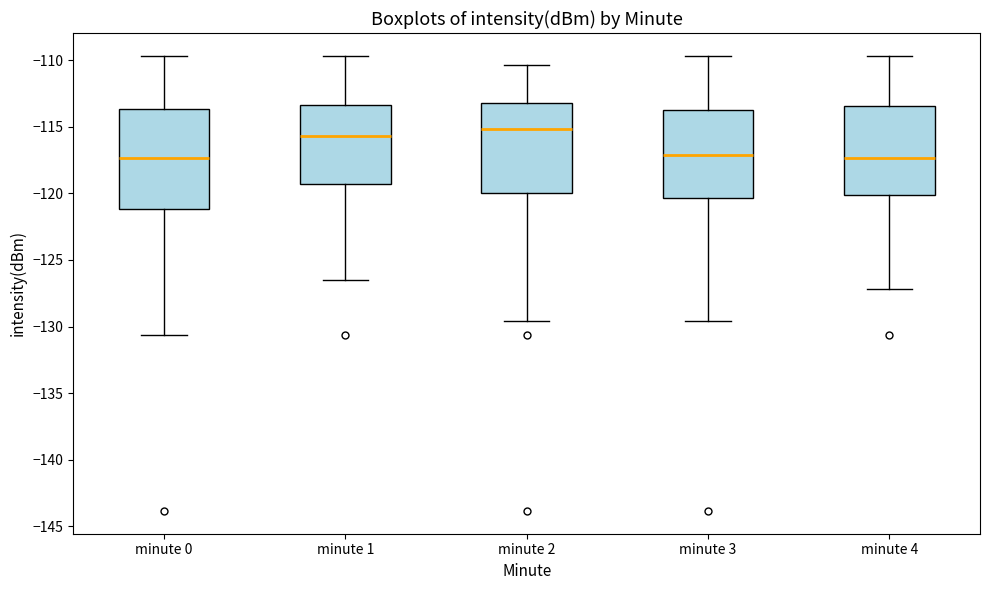

Reading left to right, read every box against the y-axis: the position of its median line, the range the box covers, and the ends of its whiskers. The values are not printed on the chart, so give them approximately, as read against the axis.

minute 0: median -117.5, box -121.0 to -113.5, whiskers -130.5 to -109.5
minute 1: median -115.5, box -119.5 to -113.5, whiskers -126.5 to -109.5
minute 2: median -115.0, box -120.0 to -113.0, whiskers -129.5 to -110.5
minute 3: median -117.0, box -120.5 to -114.0, whiskers -129.5 to -109.5
minute 4: median -117.5, box -120.0 to -113.5, whiskers -127.0 to -109.5